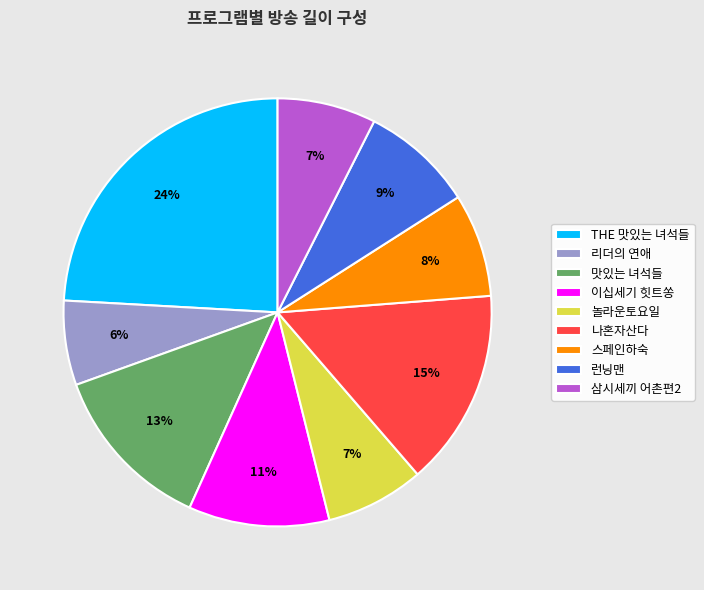

To the nearest percent, what percentage of the pie is THE 맛있는 녀석들?

24%